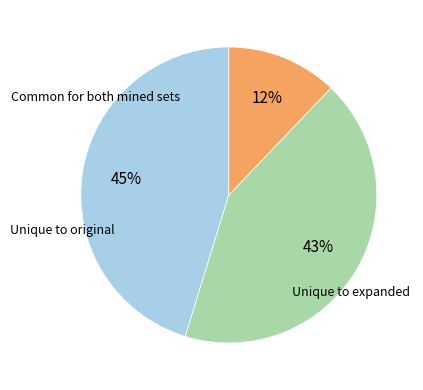

Is there any slice that represents more than half of the pie?

No